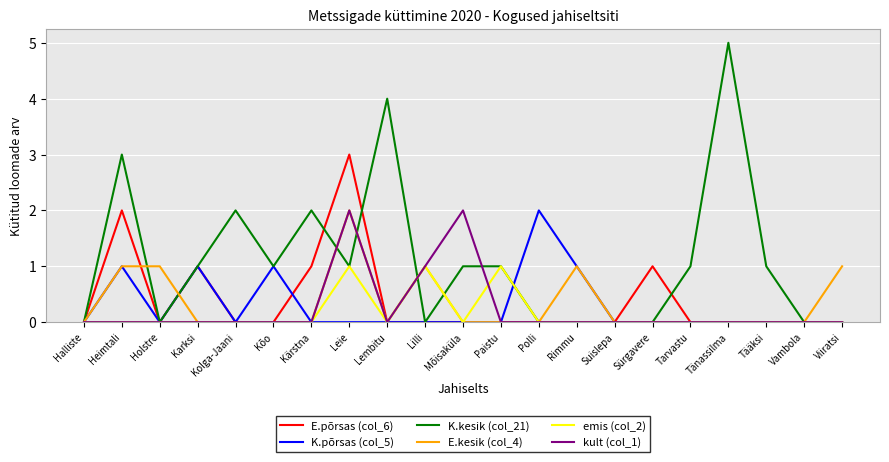

Which series changed the most between Heimtali and Polli?

K.kesik (col_21)